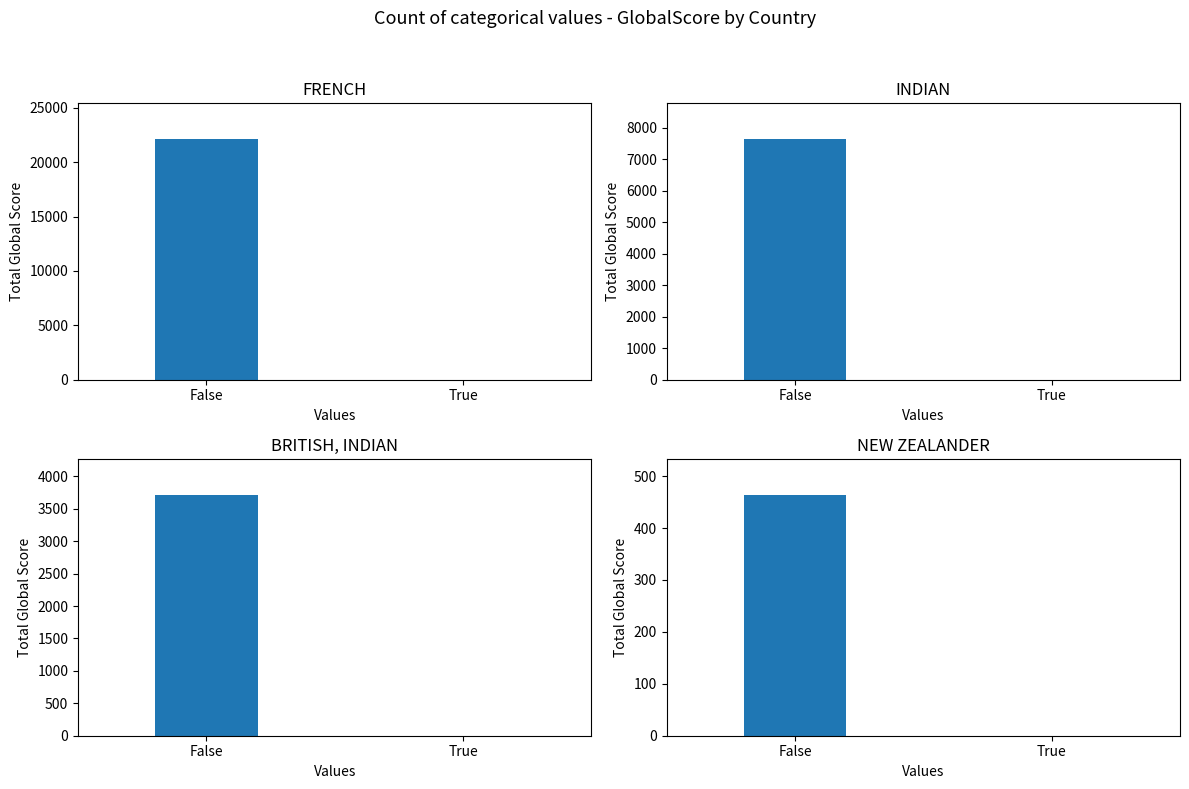

What is the label of the 1st bar from the left?

False